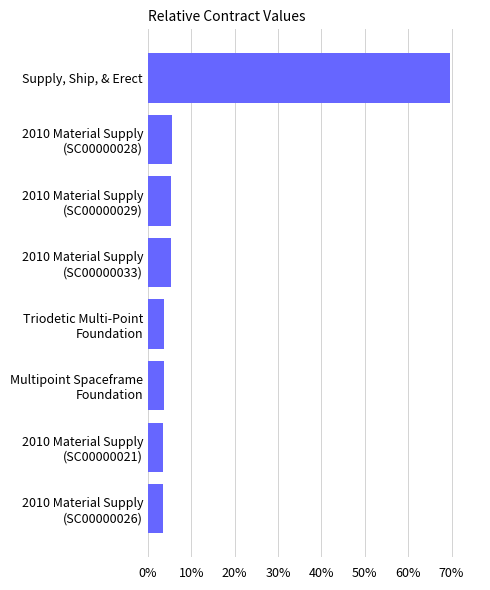

Which category has the highest value across all series?

Supply, Ship, & Erect